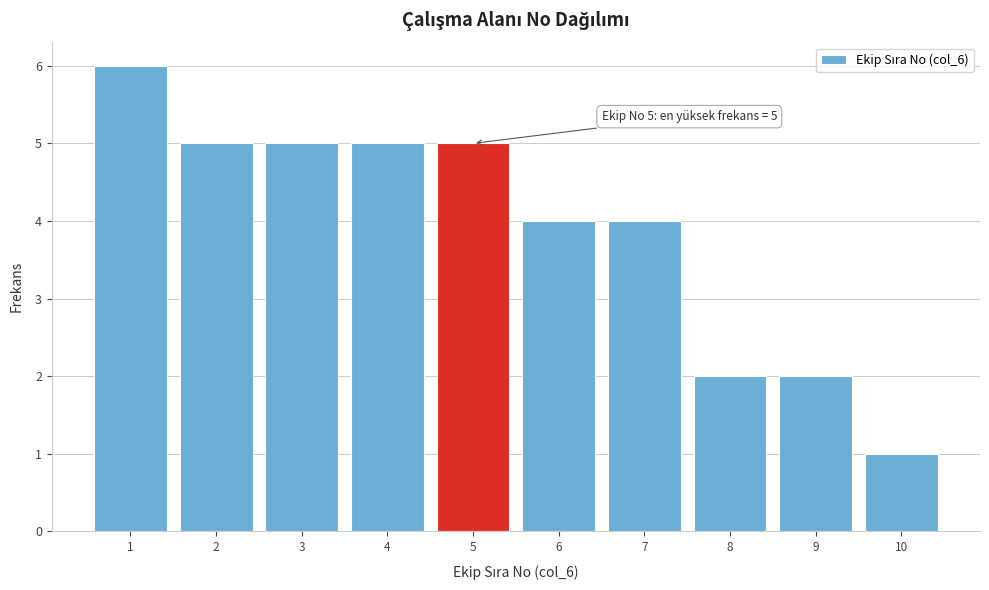

Which range on the x-axis has the tallest bar?

0.5 to 1.5